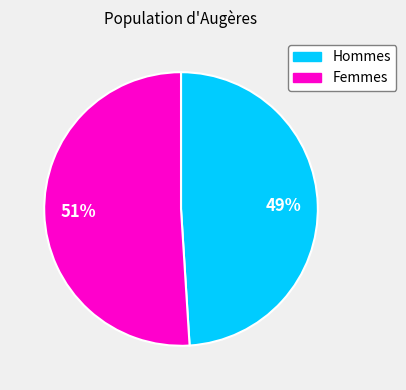

Does any single category account for the majority?

Yes